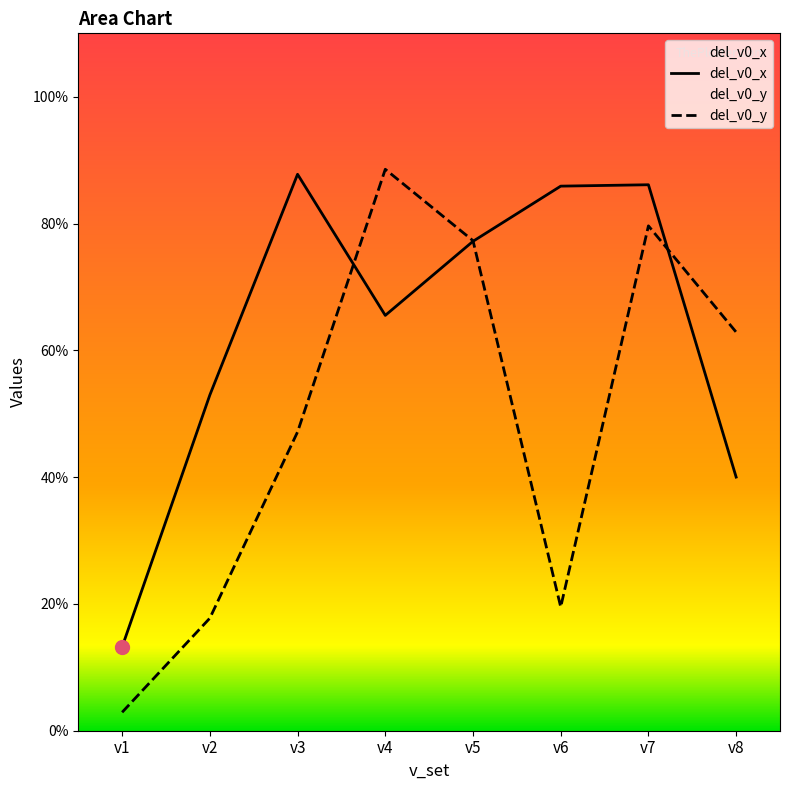

Count the number of categories in the chart.

8